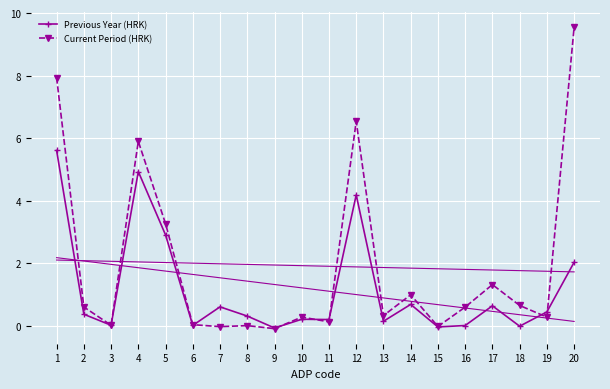

Is it true that Previous Year (HRK) equals 0.1 at 8?

False